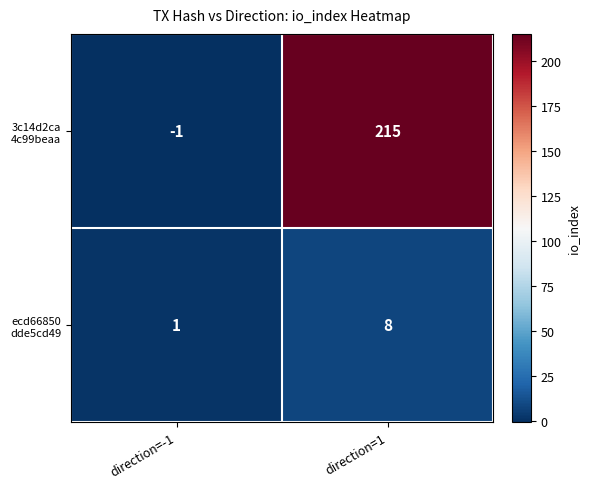

What is the spread (max minus min) of values at direction=1?

207